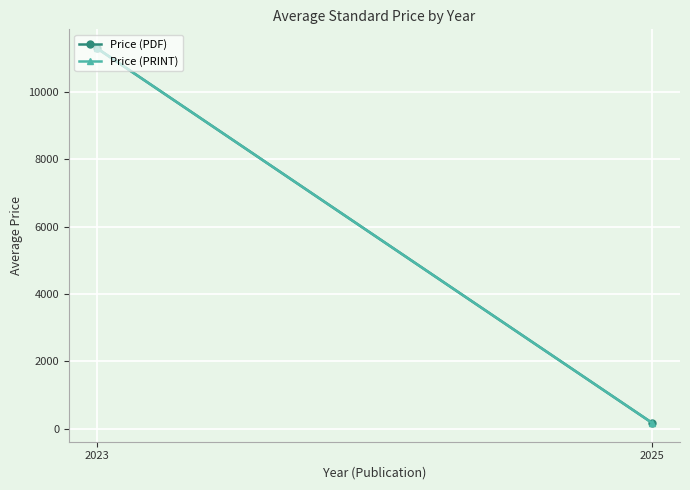

Rank the series by their maximum value, from highest to lowest.

Price (PDF), Price (PRINT)